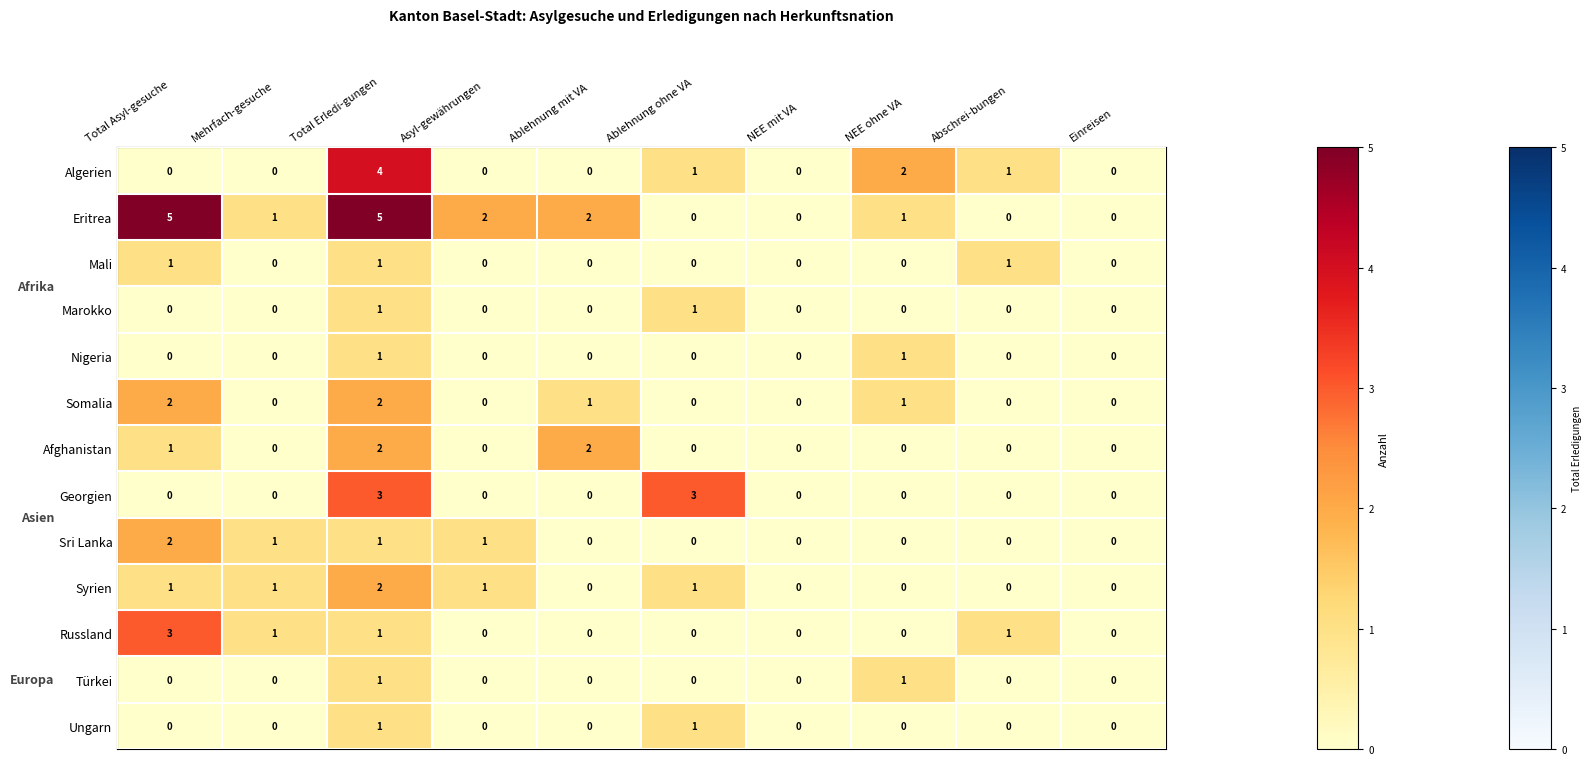

True or false: Somalia has a value of 1 at Mehrfach-gesuche.

False